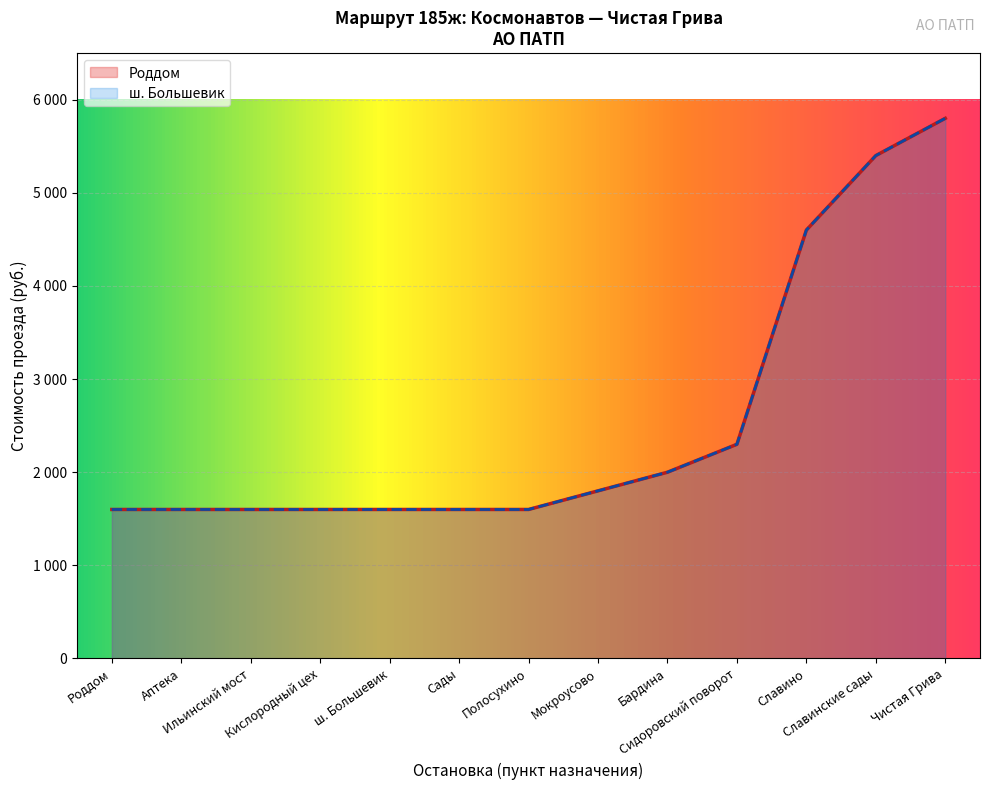

What position from the left is Сидоровский поворот?

10